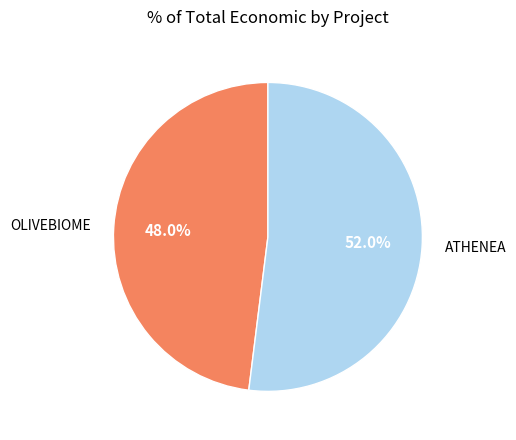

How many slices are in this pie chart?

2